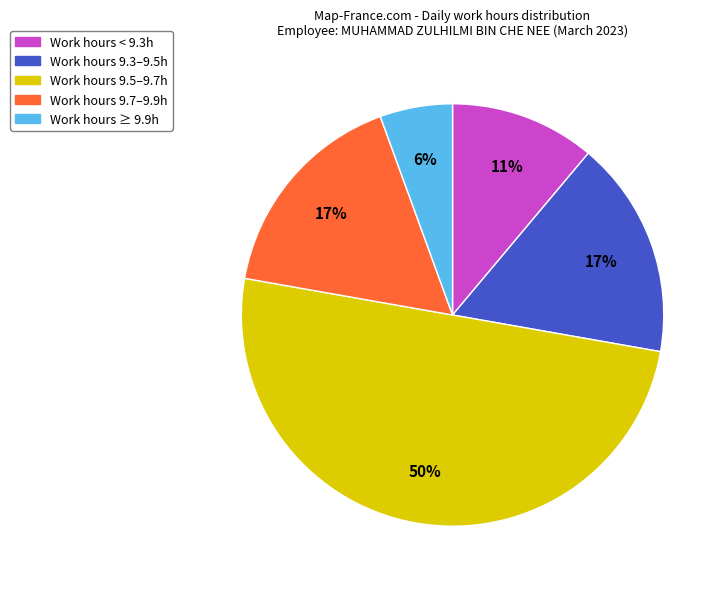

To the nearest percent, what is the difference between the largest and smallest slice percentages?

44%